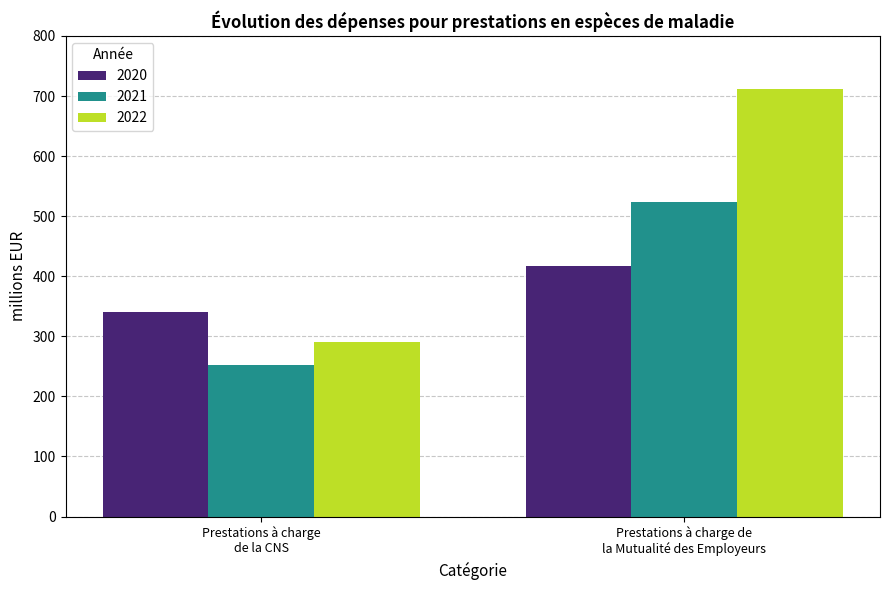

List the labels in order of 2021 value, largest first.

Prestations à charge de
la Mutualité des Employeurs, Prestations à charge
de la CNS